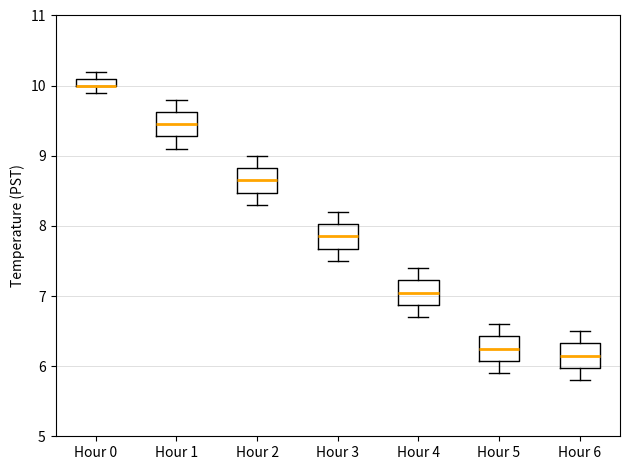

Where is the lower edge of the box for Hour 3 on the y-axis? The values are not printed on the chart, so give them approximately, as read against the axis.

7.7